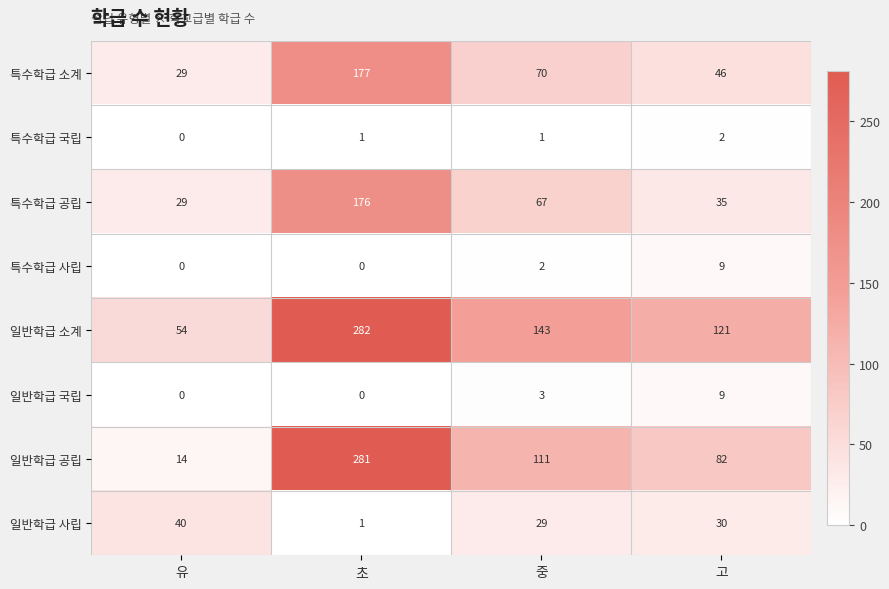

Rank the categories by 일반학급 소계 value from highest to lowest.

초, 중, 고, 유